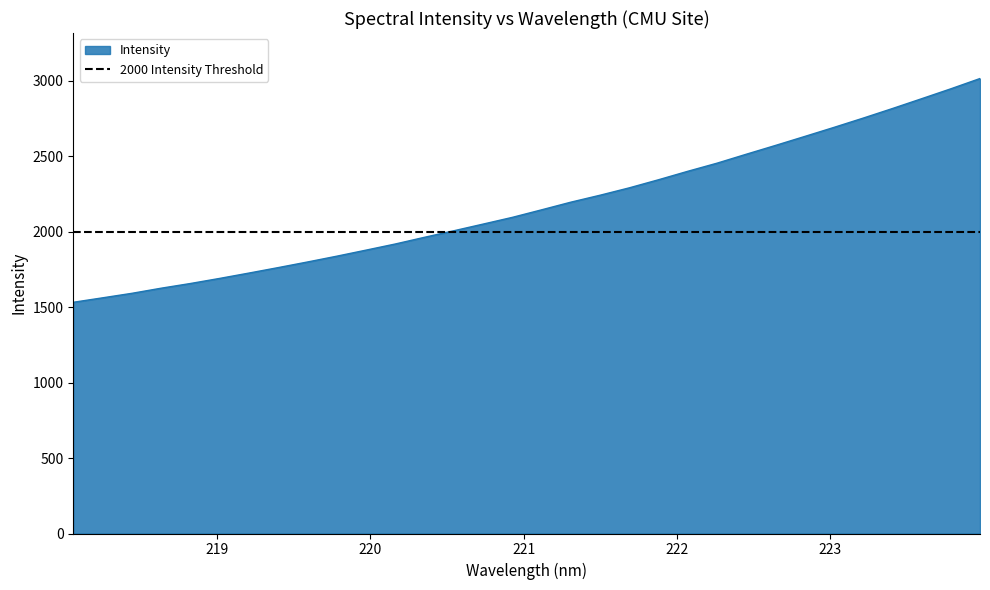

Is it true that the value at 221.1174 is 720.3?

False